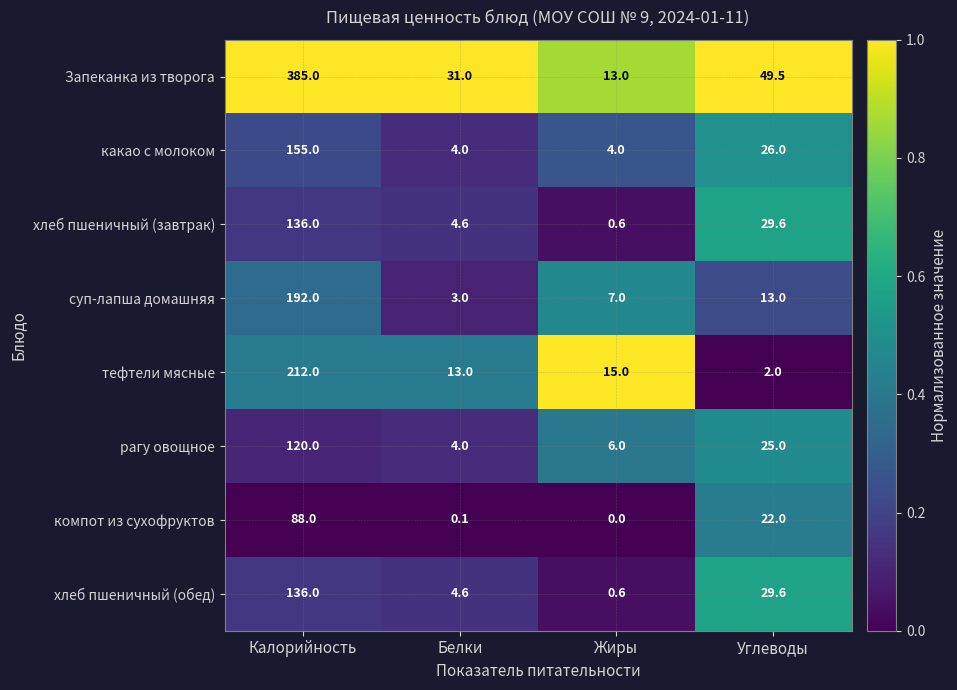

List the labels in order of компот из сухофруктов value, smallest first.

Жиры, Белки, Углеводы, Калорийность